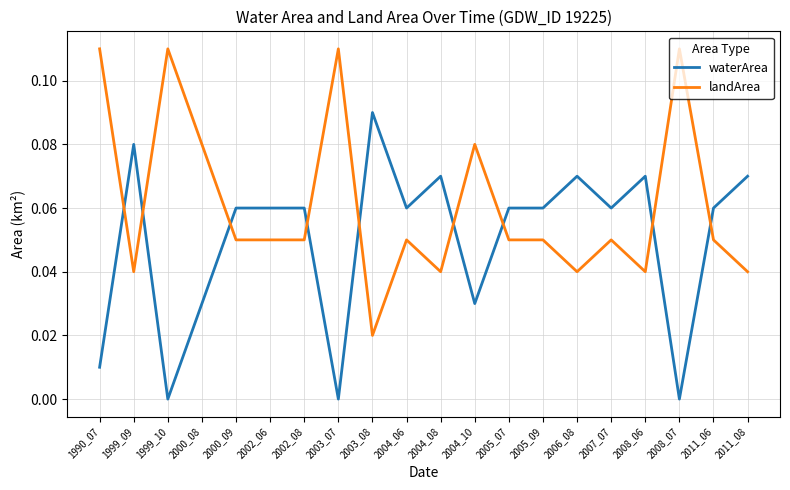

List the series in order of their peak value, highest first.

landArea, waterArea